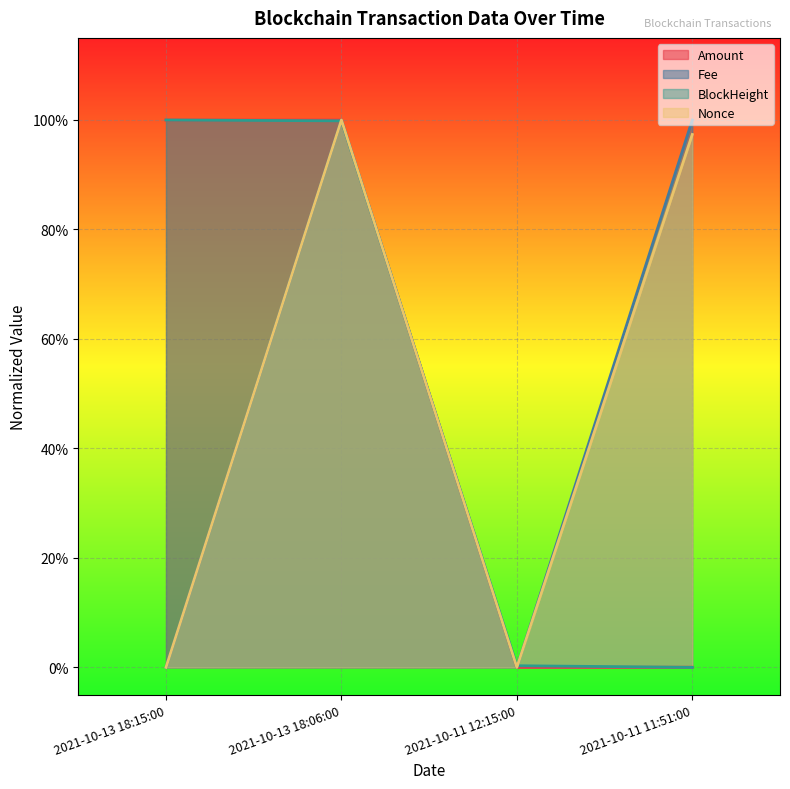

Where is the first local maximum for Amount?

2021-10-13 18:06:00